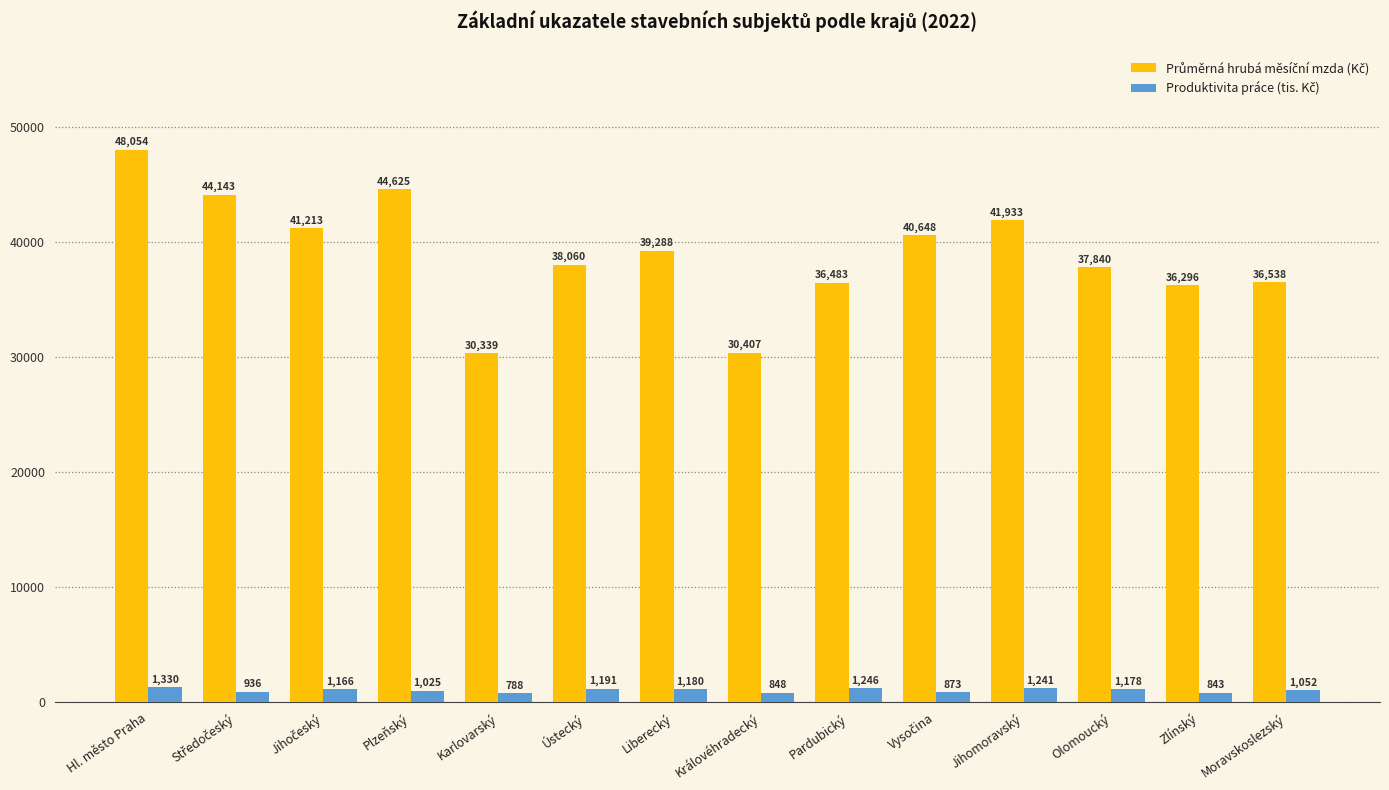

What is the minimum value shown in the chart?

788.5